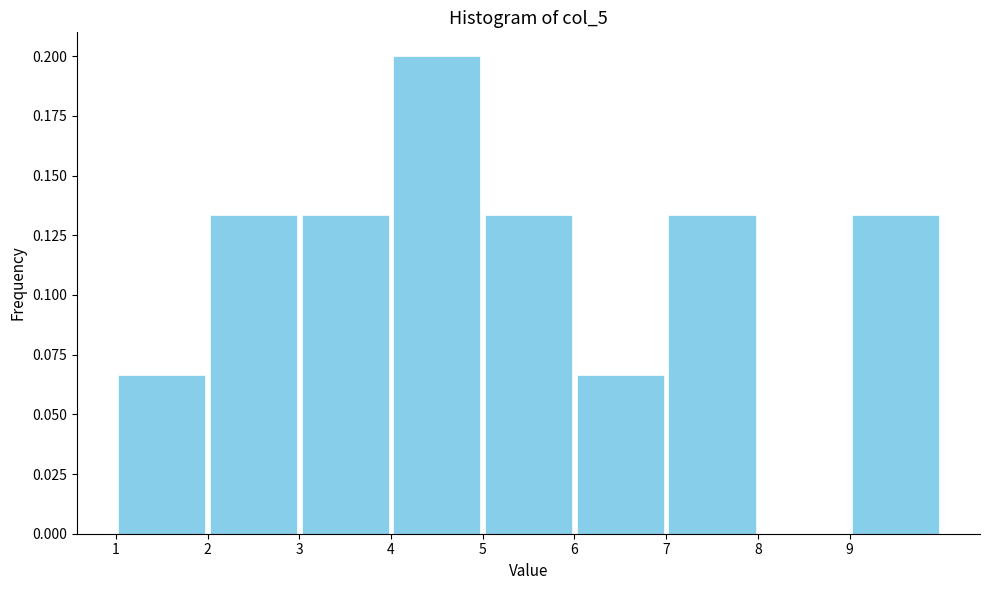

Which range on the x-axis has the tallest bar?

4 to 5